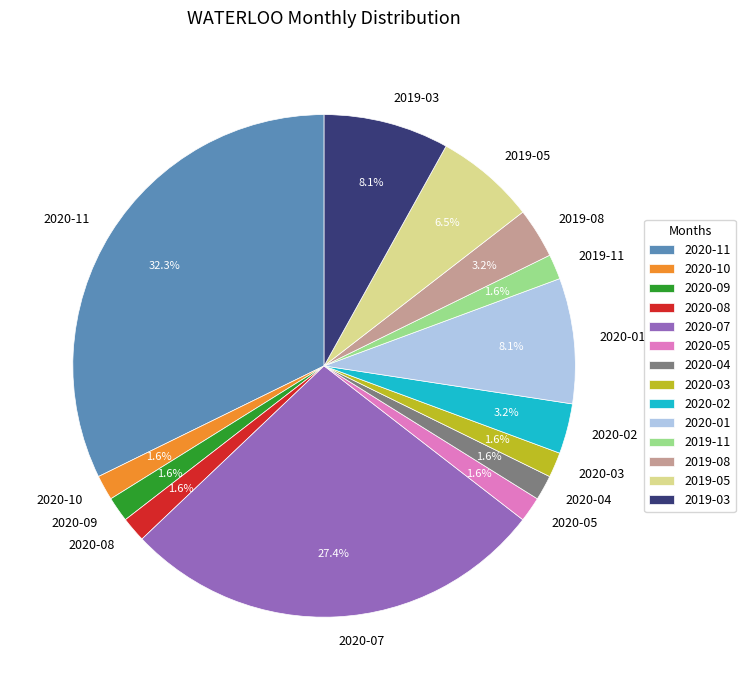

Is it true that 2019-11 is 7% of the pie?

False